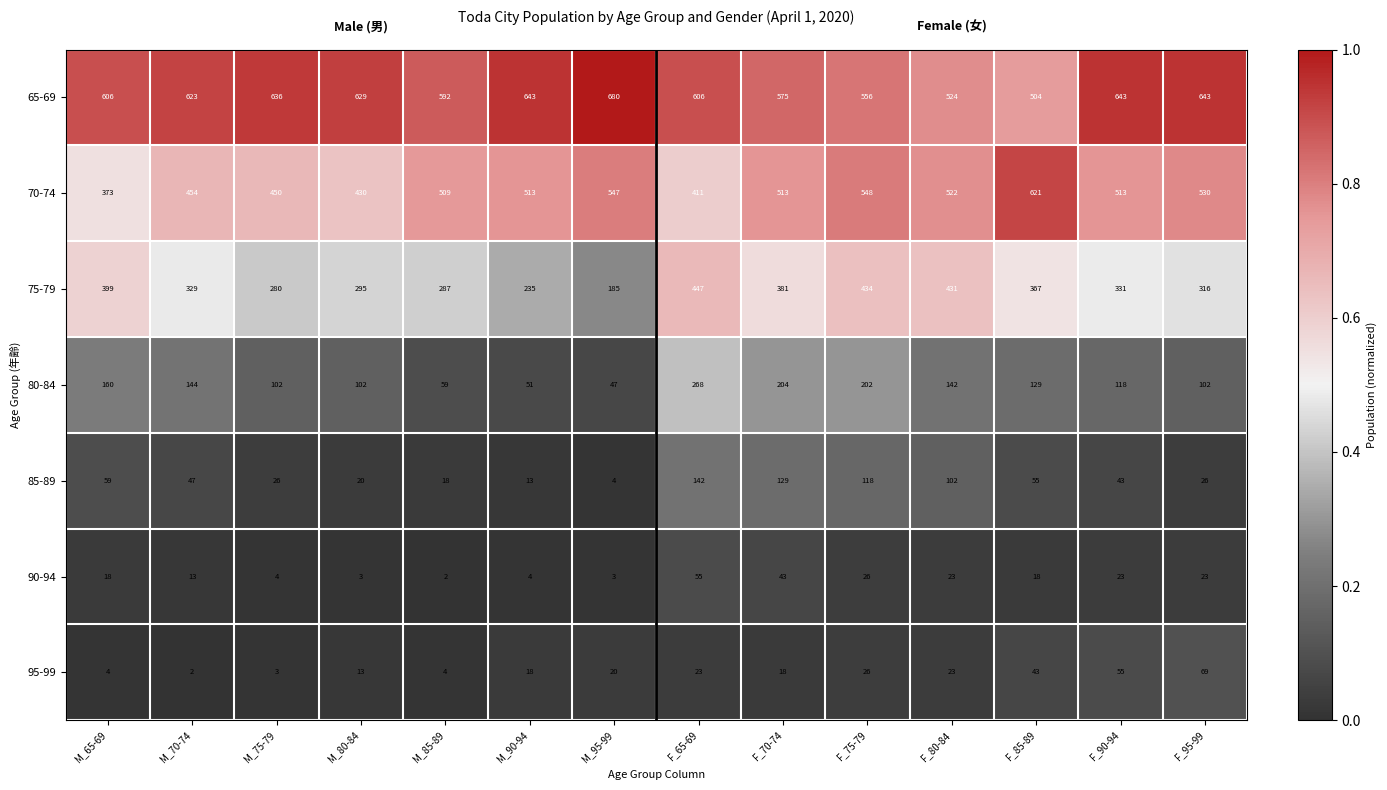

What is the highest value of the 85-89 series?

142